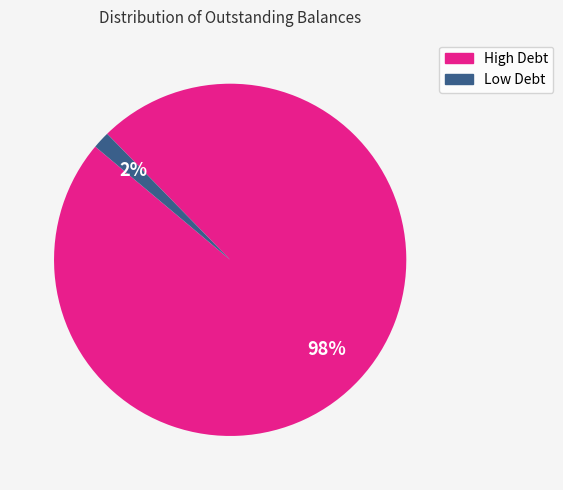

Is there any slice that represents more than half of the pie?

Yes